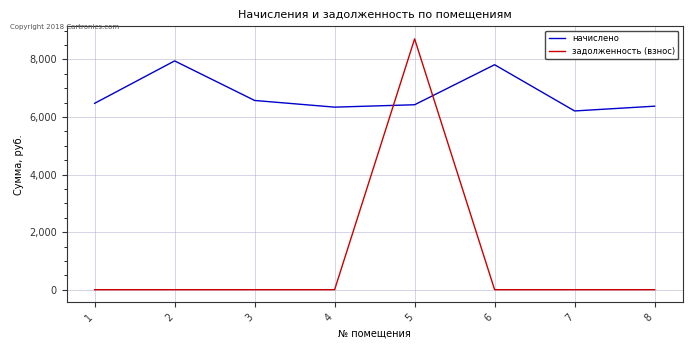

Is it true that задолженность (взнос) equals 0.0 at 2?

True